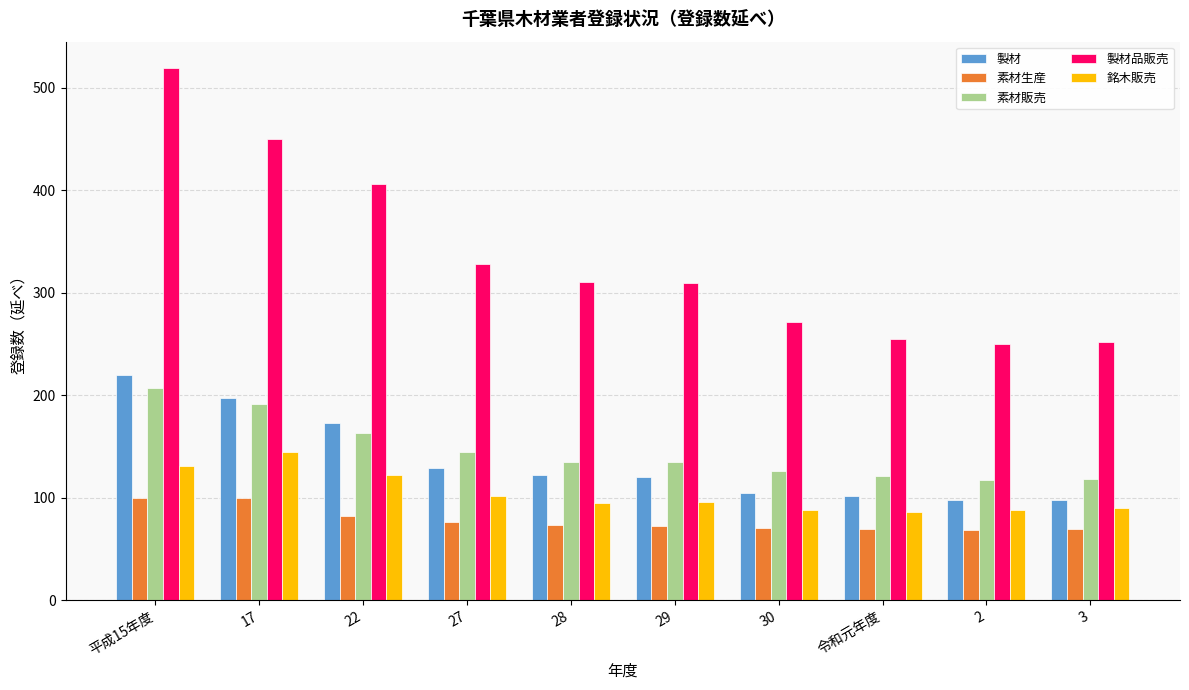

What is the label of the 1st bar from the right?

3